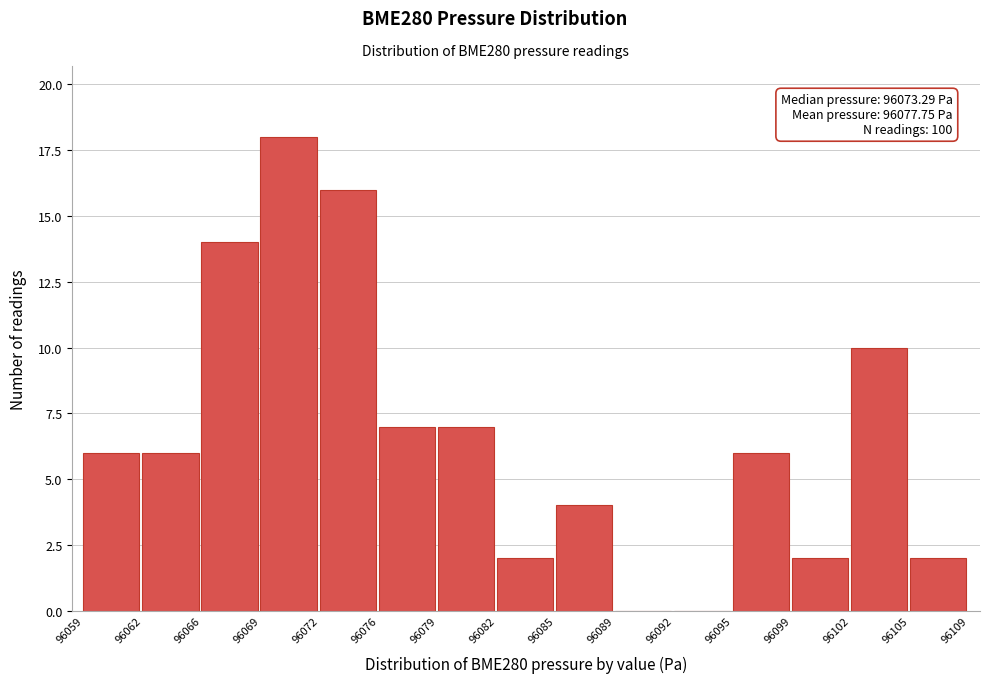

Over which range of the x-axis is the bar tallest?

96069 to 96072